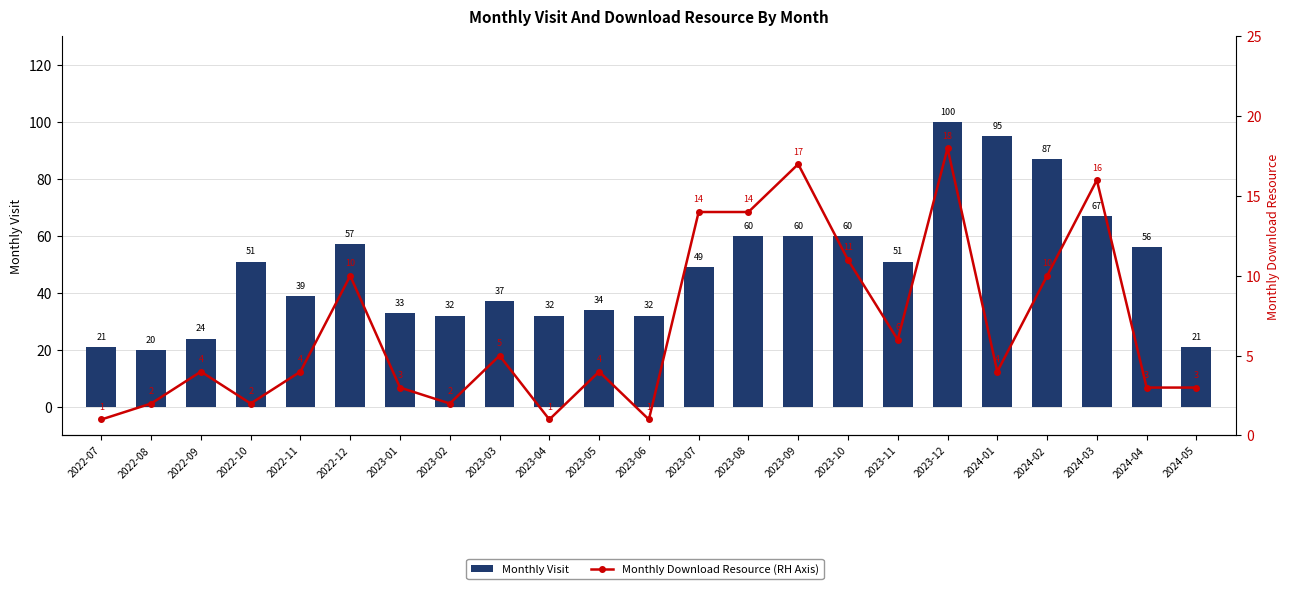

Which category has the lowest value in the Monthly Download Resource (RH Axis) series?

2022-07